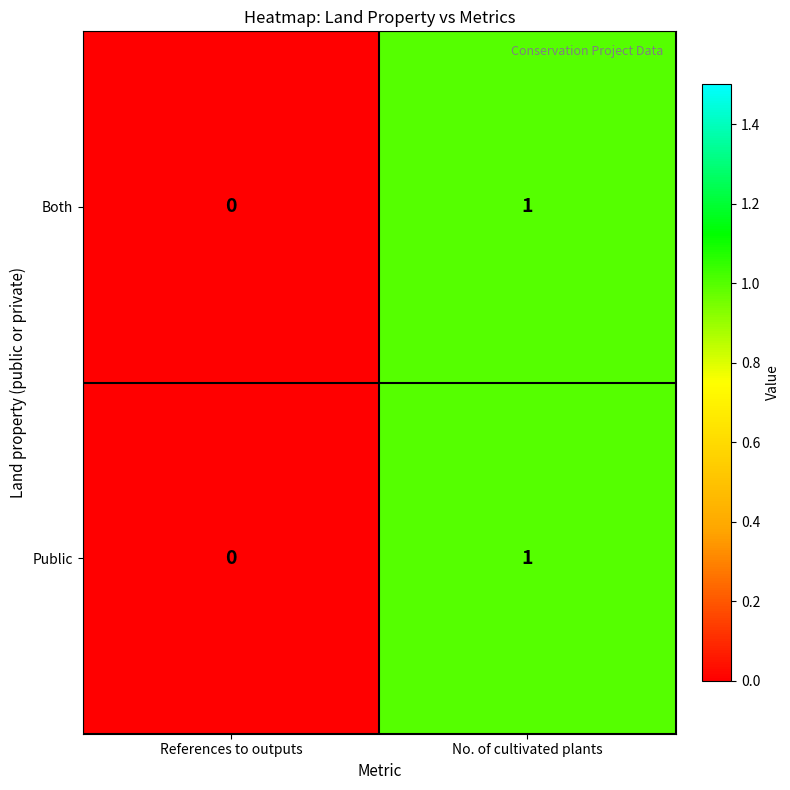

Reading right to left, transcribe all the data shown in this chart.

Both: No. of cultivated plants=1	References to outputs=0
Public: No. of cultivated plants=1	References to outputs=0